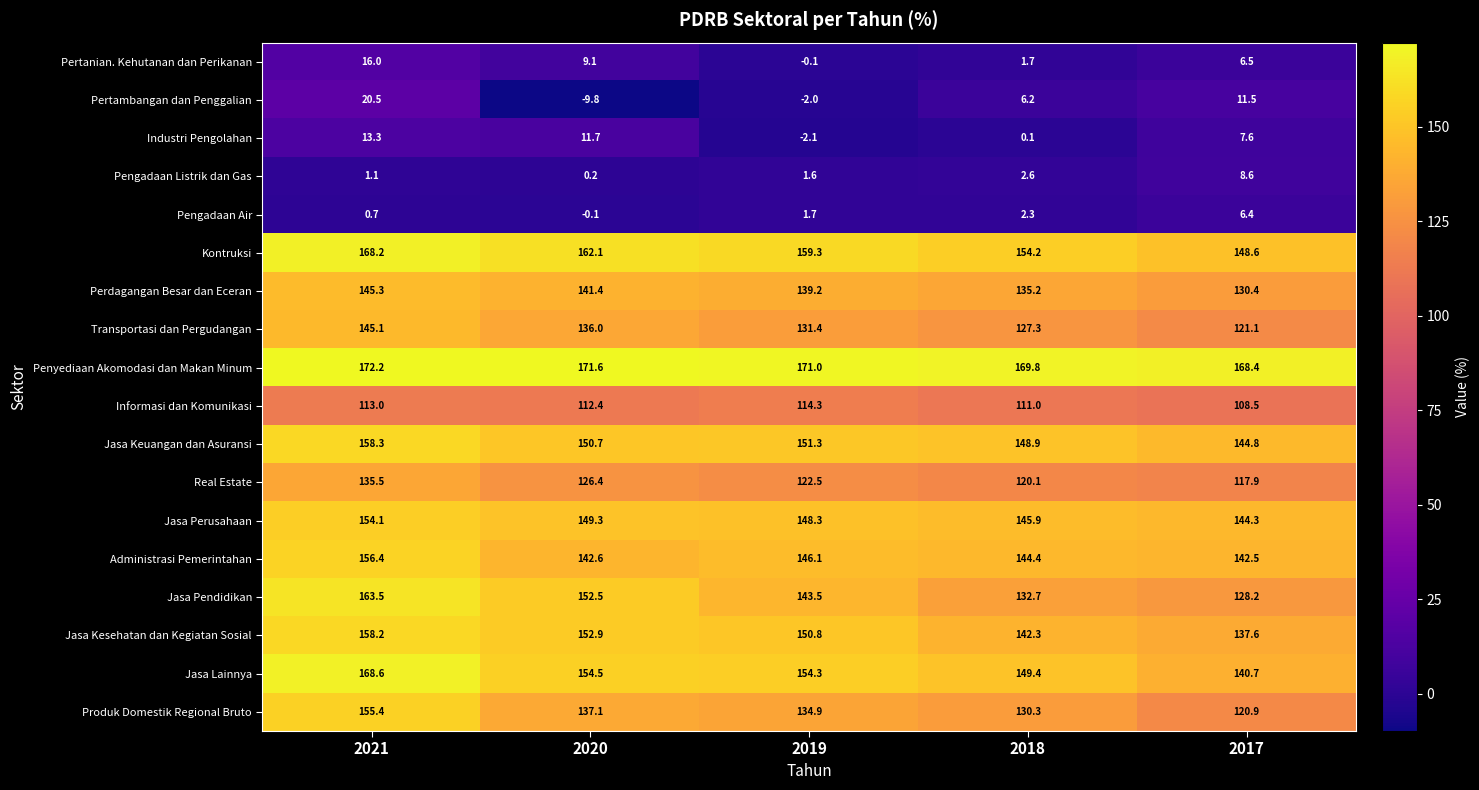

At which label is Produk Domestik Regional Bruto closest to 138?

2020